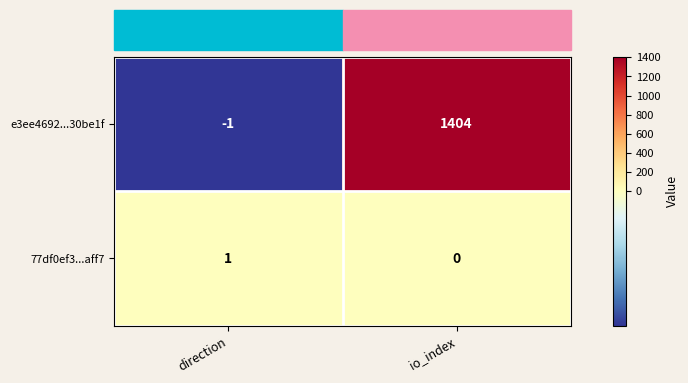

At which label is e3ee4692...30be1f closest to 701?

direction